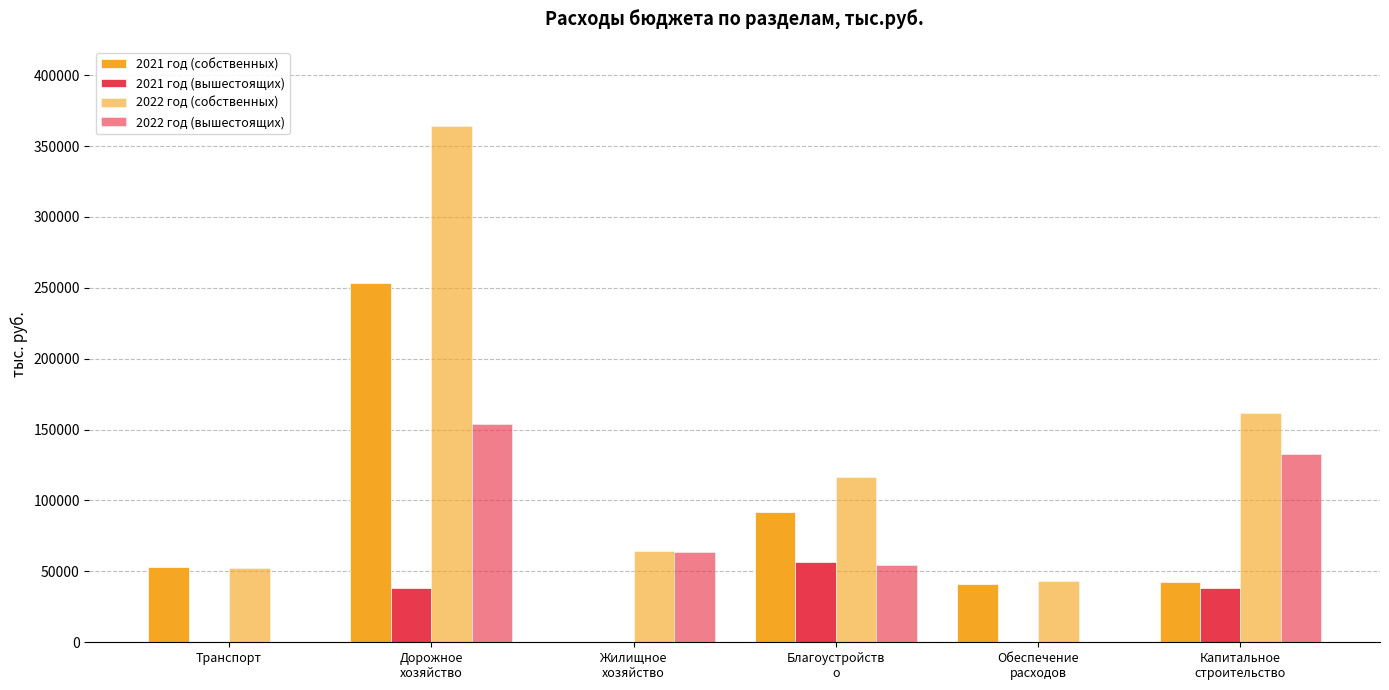

Are the bars grouped side by side (vs. stacked)?

Yes